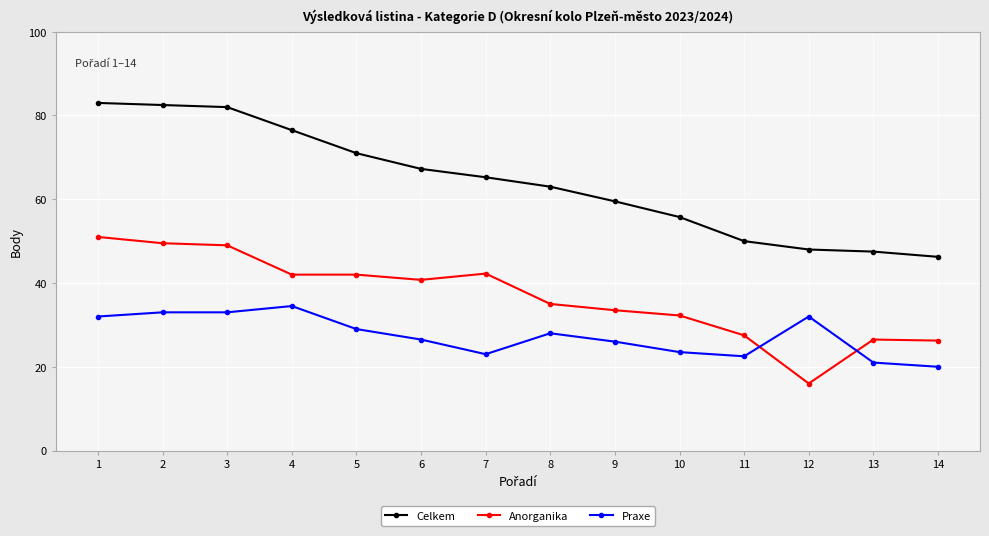

True or false: Anorganika and Celkem intersect in this chart.

False